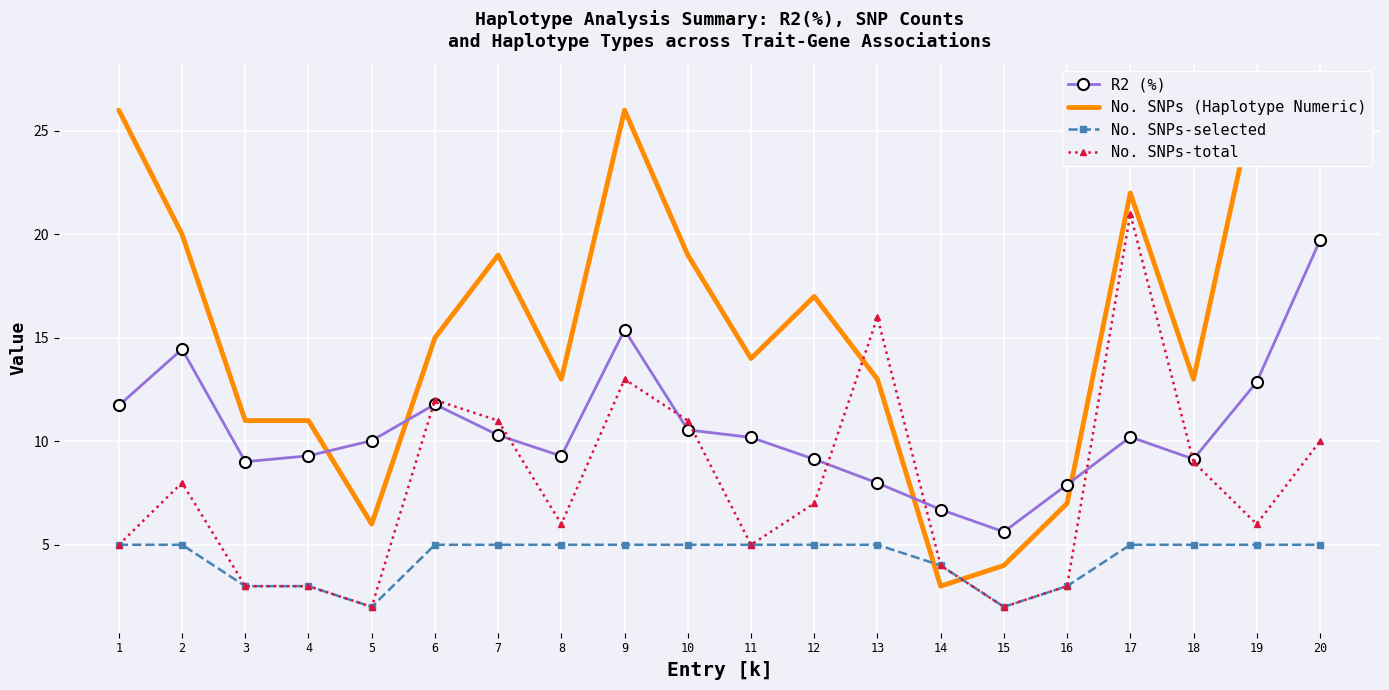

Is it true that No. SNPs (Haplotype Numeric) equals 3.5 at 11?

False